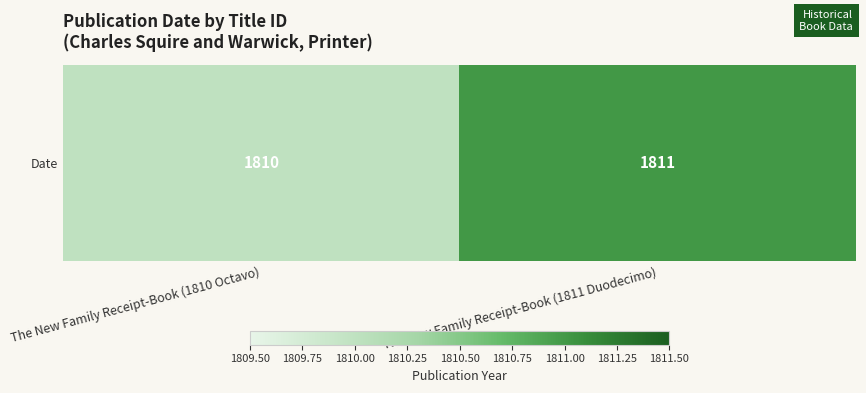

Read the value at The New Family Receipt-Book (1810 Octavo).

1810